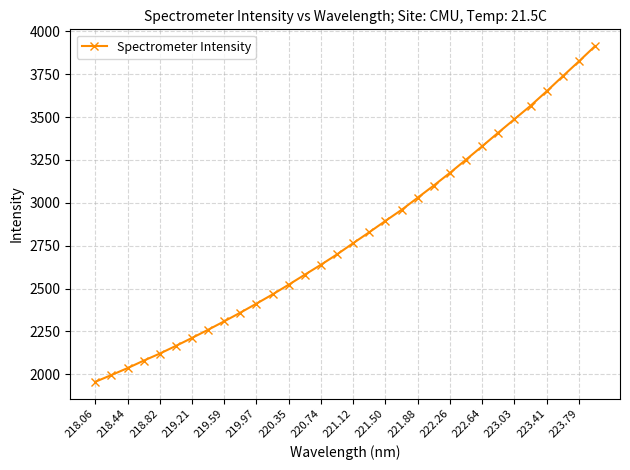

What is the greatest value displayed?

3914.3